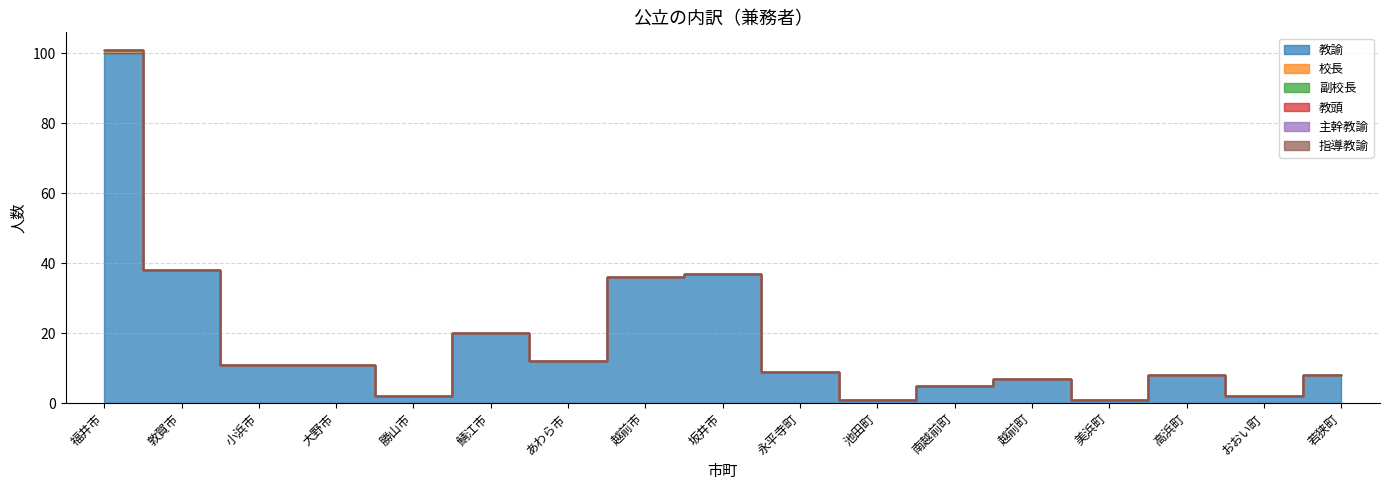

What is the label of the 10th point from the right?

越前市